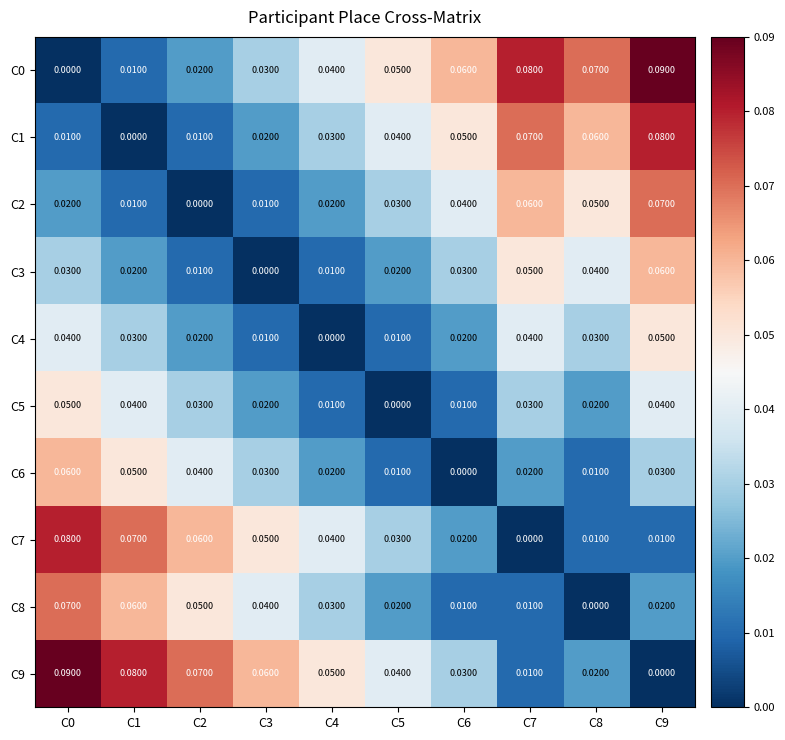

What is the total value across all series at C3?

0.3